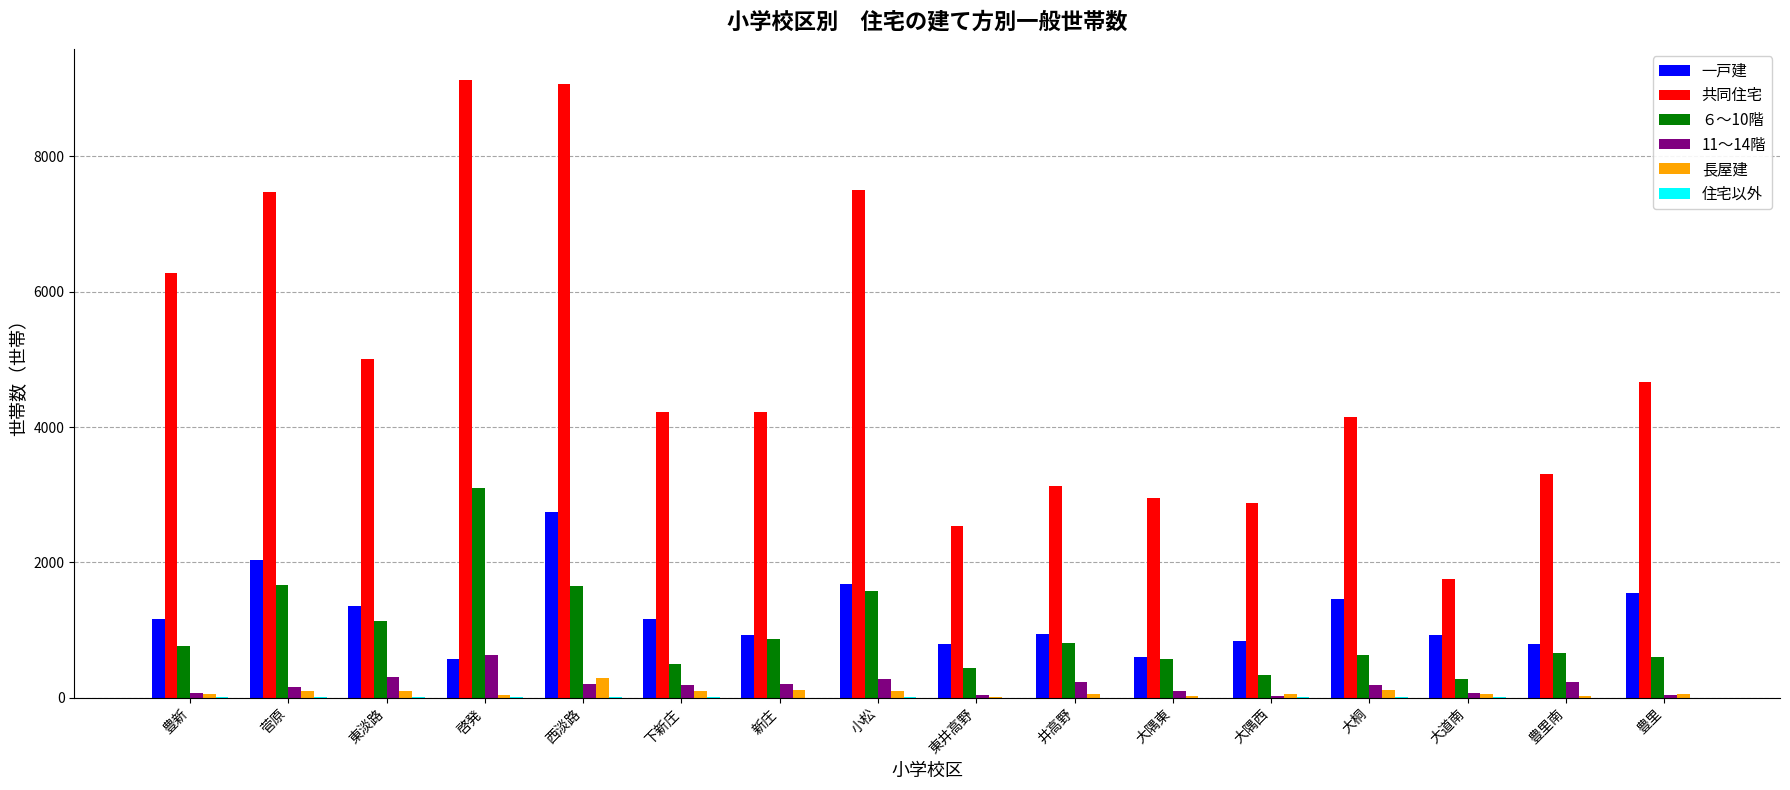

What is the difference between the ６～10階 values at 豊里 and 大道南?

333